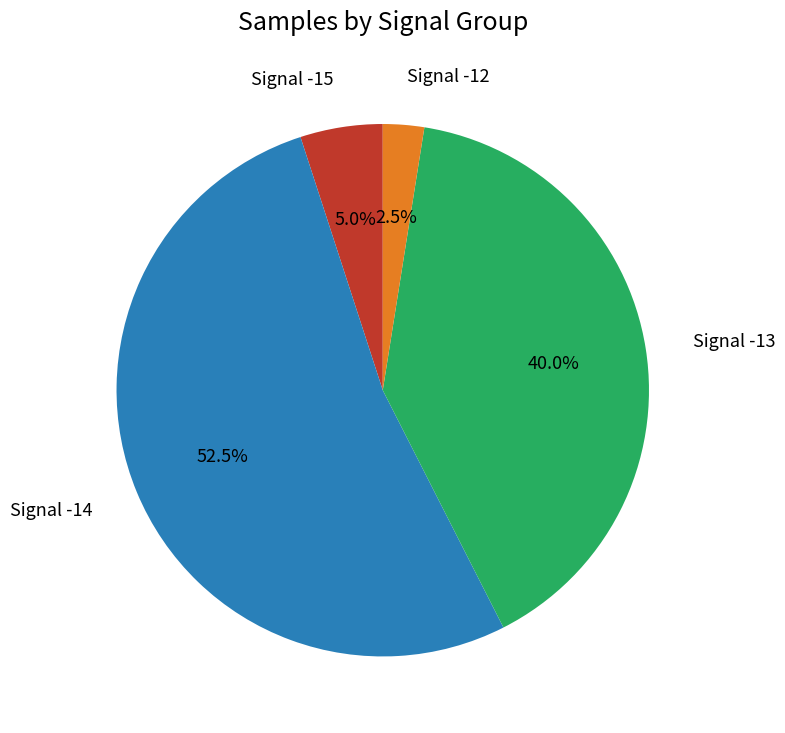

Does any single category account for the majority?

Yes